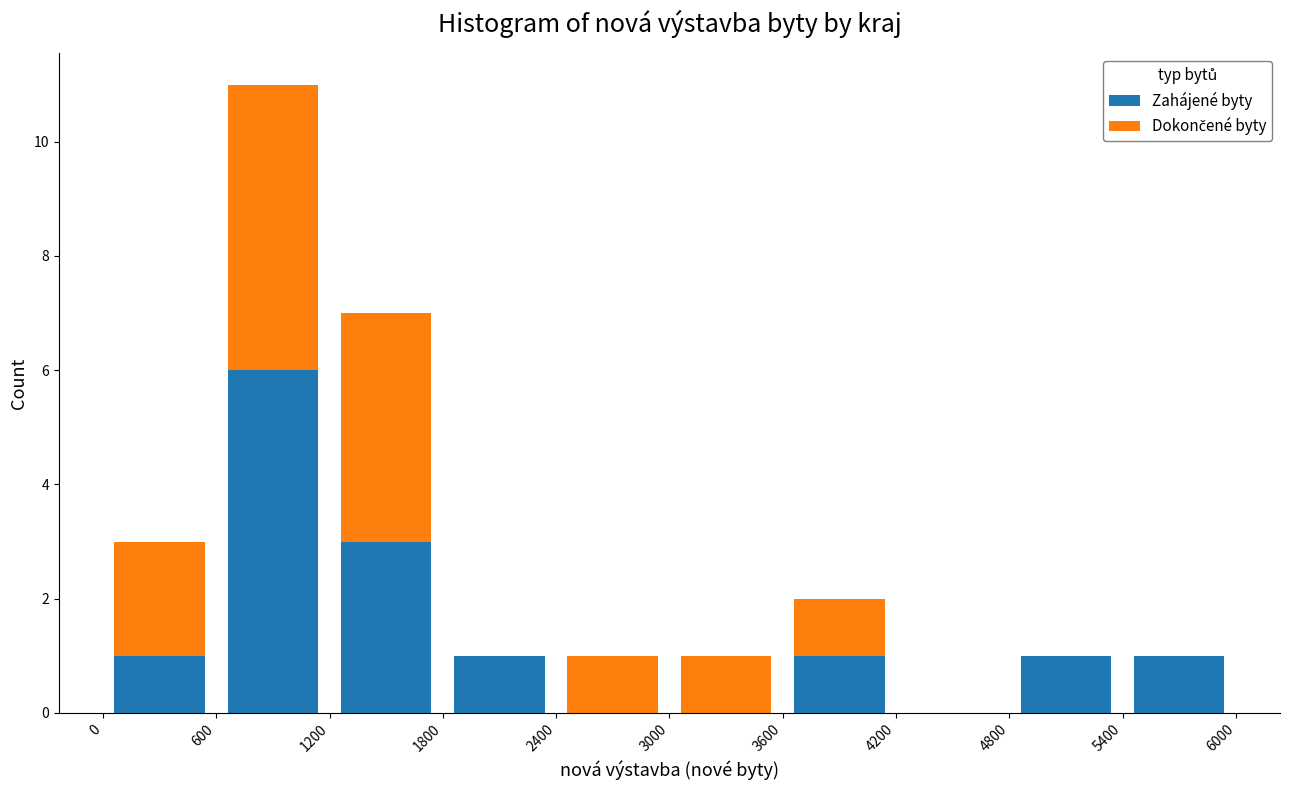

Reading left to right, list every stacked bar in this chart as the range it spans on the x-axis followed by its total height. The values are not printed on the chart, so give them approximately, as read against the axis.

0 to 600: 3
600 to 1200: 11
1200 to 1800: 7
1800 to 2400: 1
2400 to 3000: 1
3000 to 3600: 1
3600 to 4200: 2
4200 to 4800: 0
4800 to 5400: 1
5400 to 6000: 1